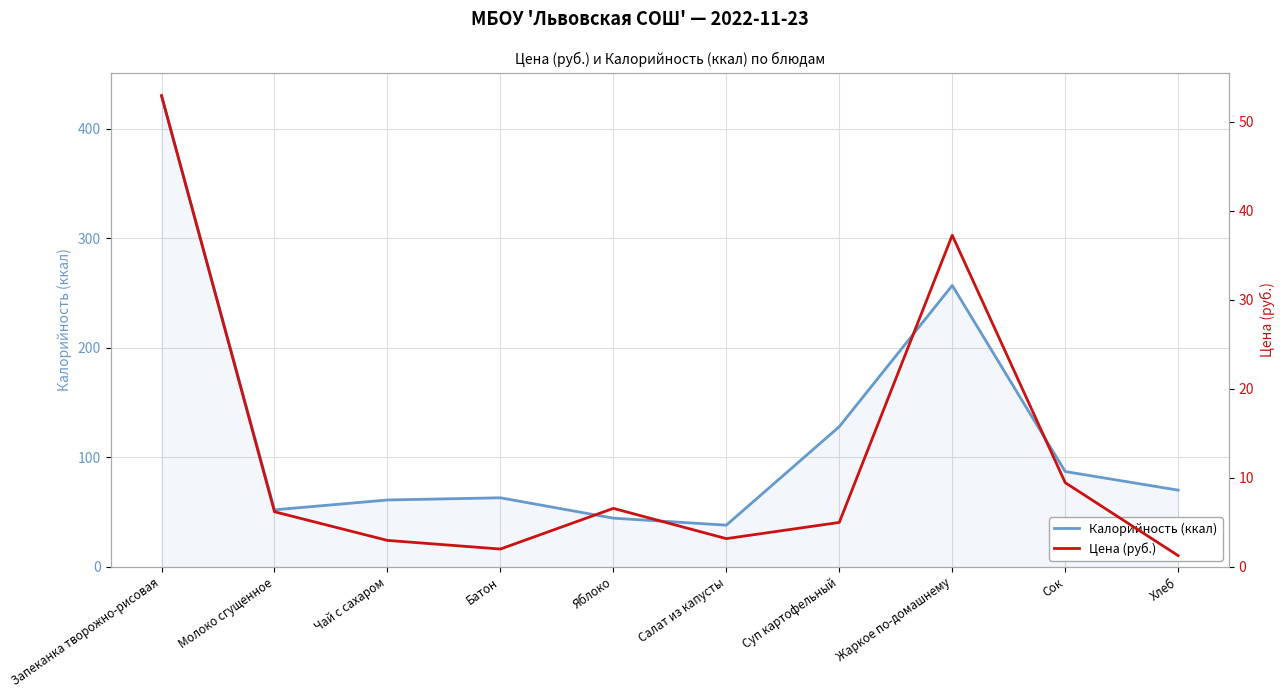

What is the sum of the Цена (руб.) values at Чай с сахаром and Жаркое по-домашнему?

40.2